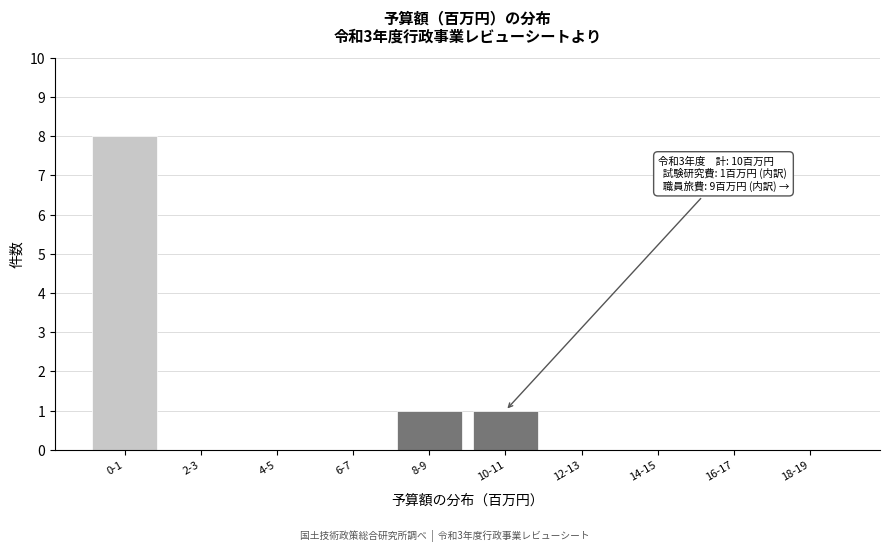

Reading right to left, list all the values displayed in this chart.

18-19=0	16-17=0	14-15=0	12-13=0	10-11=1	8-9=1	6-7=0	4-5=0	2-3=0	0-1=8